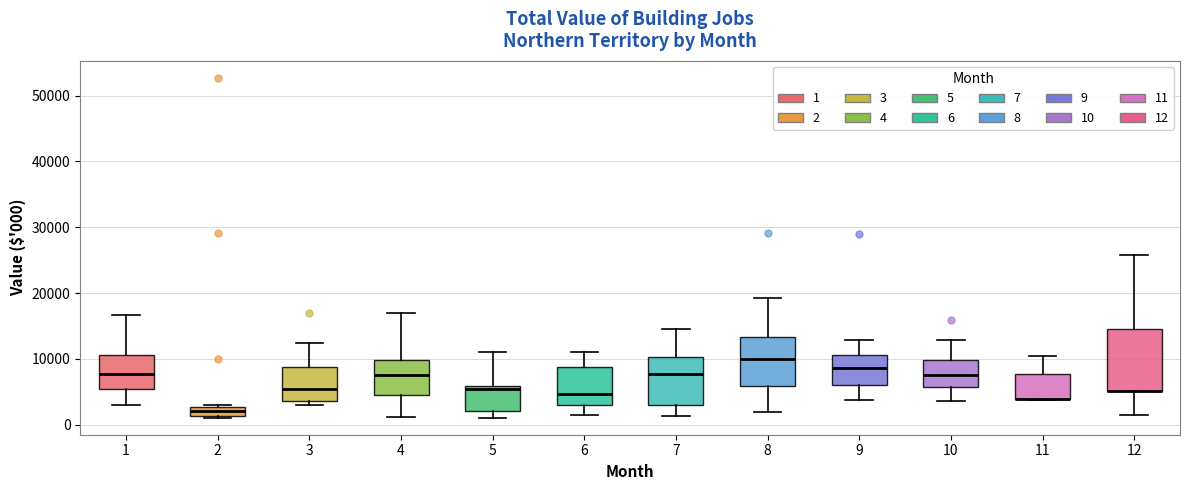

Comparing the boxes themselves (not the whiskers), which one is the tallest?

12